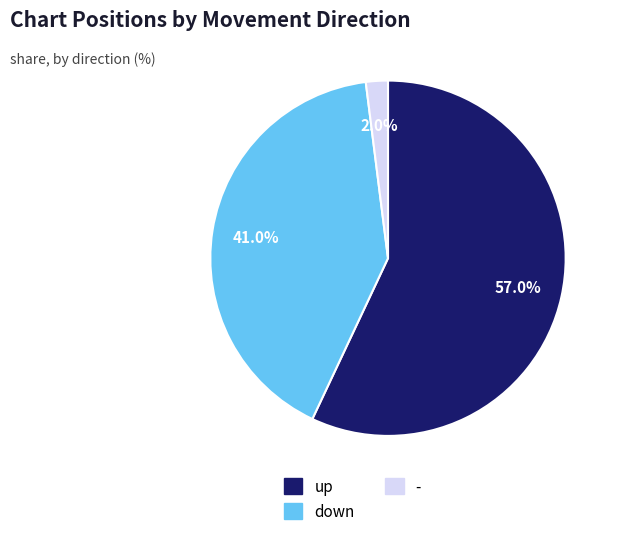

To the nearest percent, what is the average slice percentage?

33%